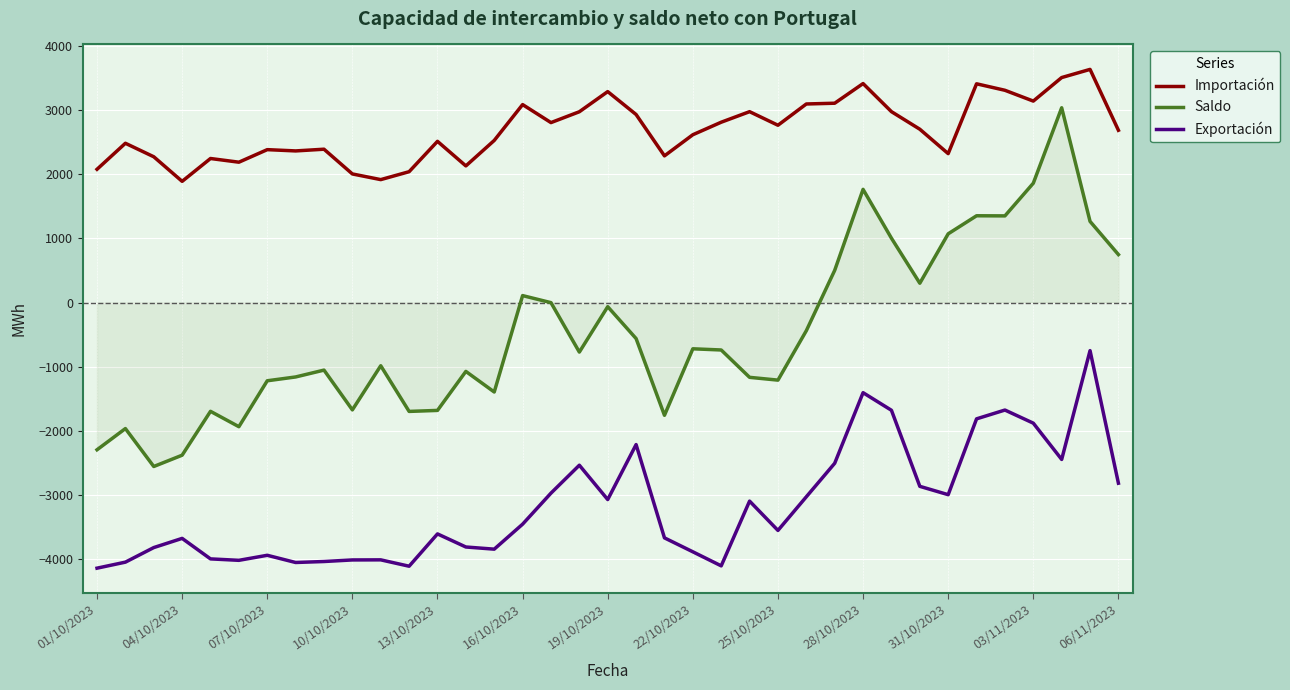

Which series has the largest range (max minus min)?

Saldo